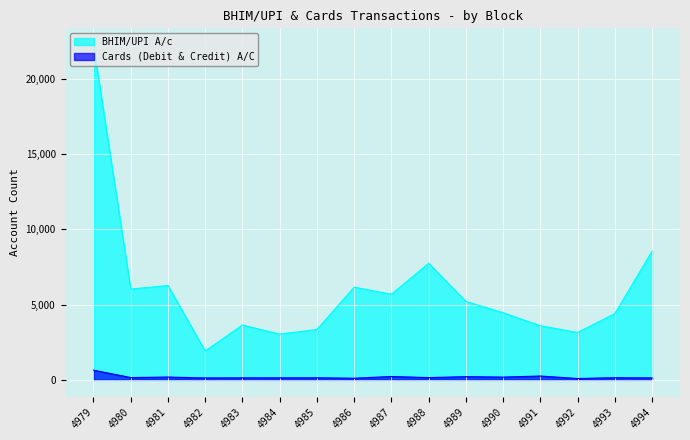

Count the number of data series in this chart.

2